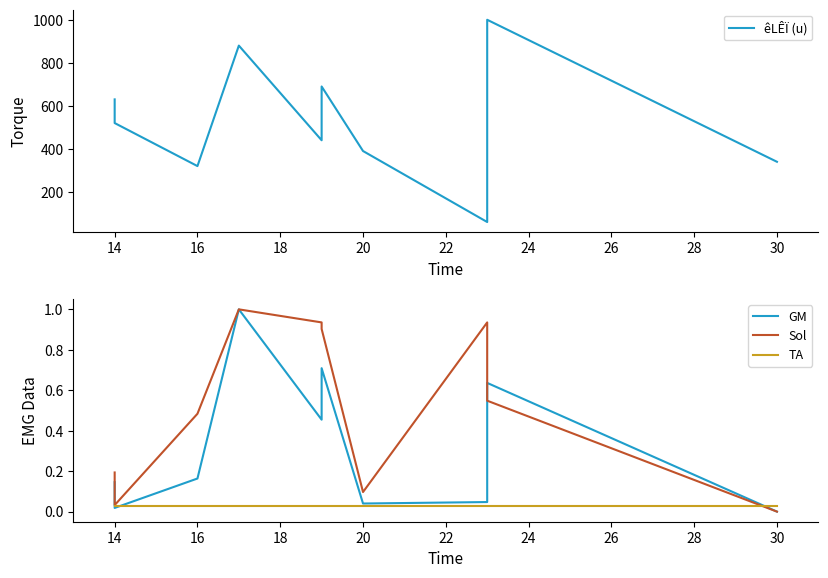

At which category does the chart reach its minimum across all series?

30